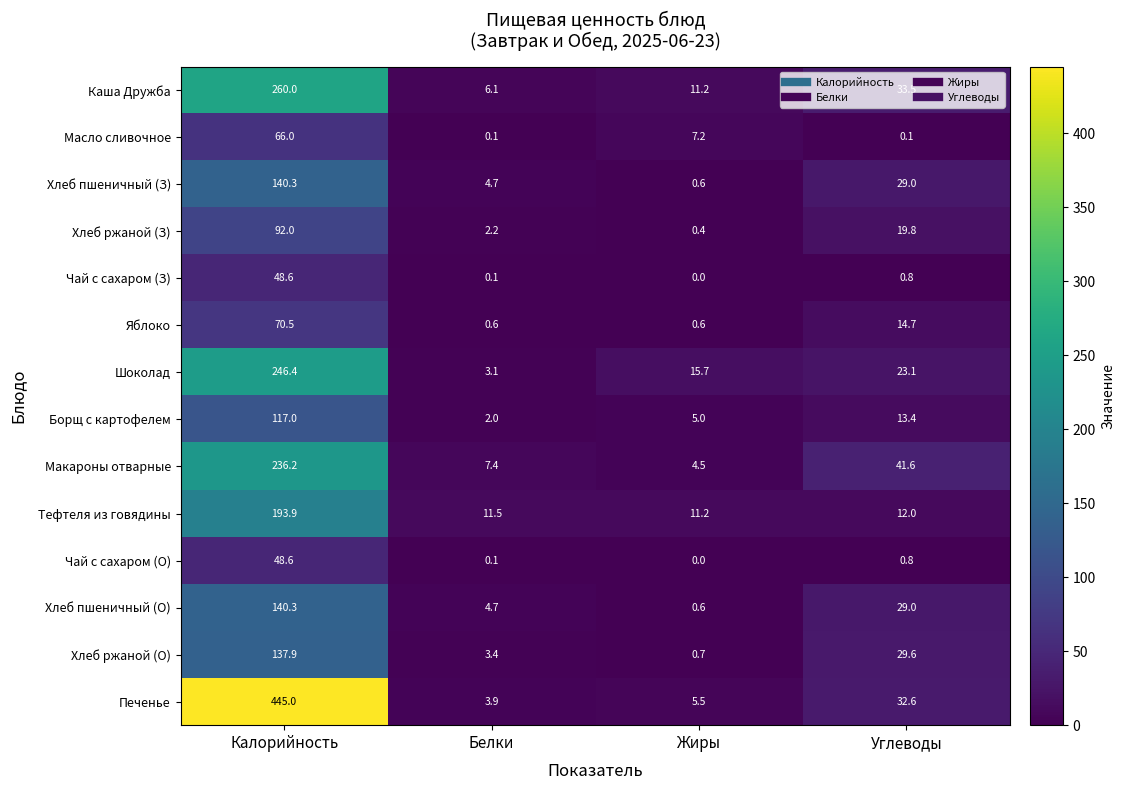

What is the difference between the maximum and second lowest values in the Макароны отварные series?

228.8